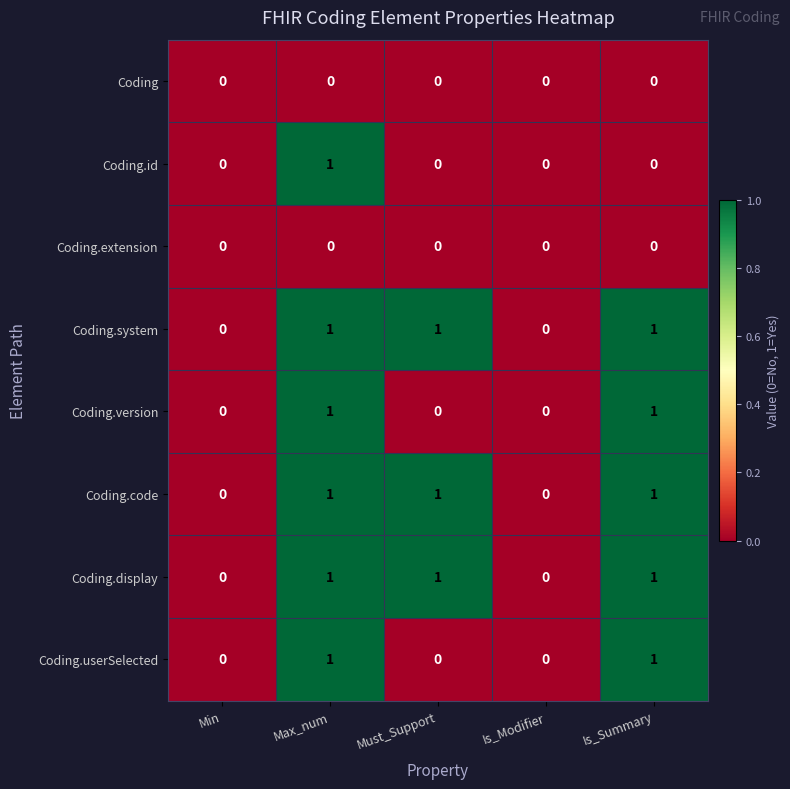

Between Max_num and Is_Summary, which series saw the biggest shift?

Coding.id